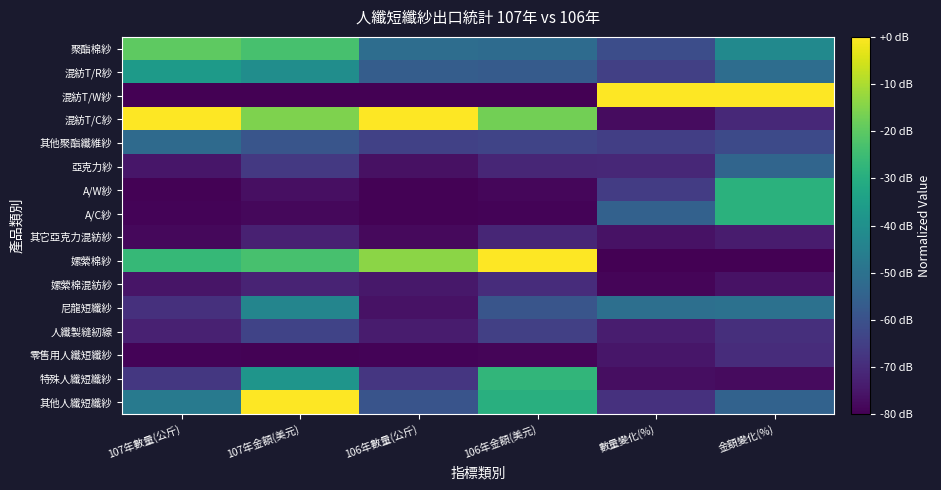

Between 106年金額(美元) and 金額變化(%), which series saw the biggest shift?

混紡T/W紗